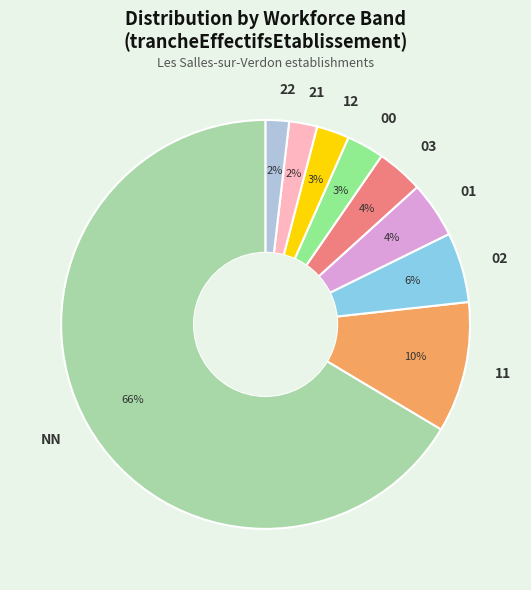

Which category has the biggest portion of the pie?

NN